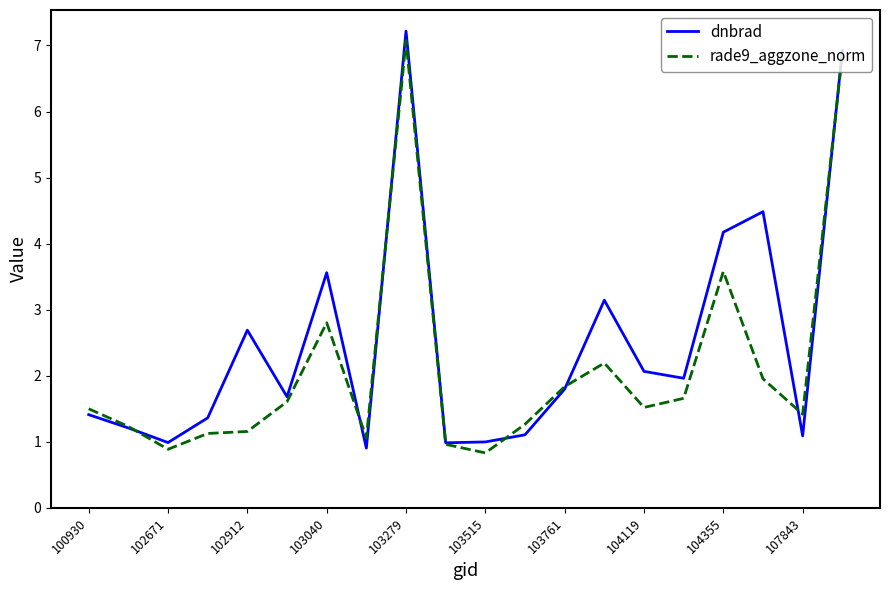

Rank the series by their average value, from lowest to highest.

rade9_aggzone_norm, dnbrad